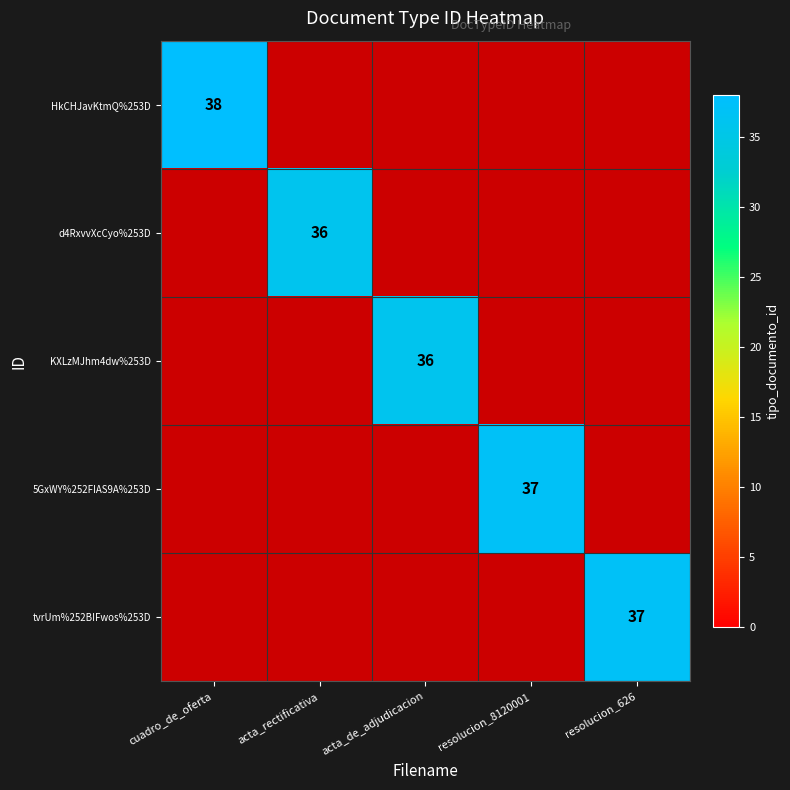

Between cuadro_de_oferta and resolucion_626, which series saw the biggest shift?

HkCHJavKtmQ%253D